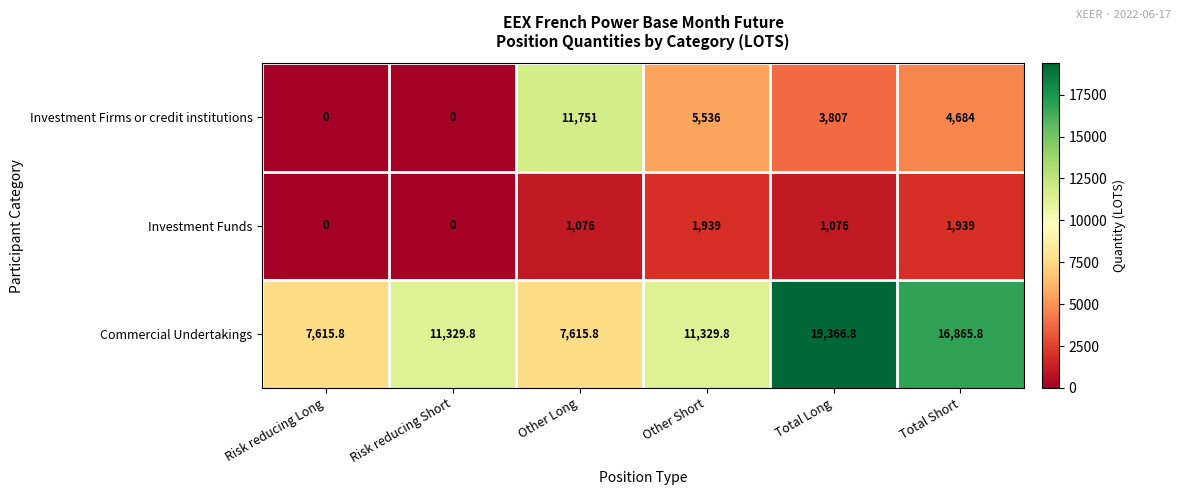

Where does the Commercial Undertakings series first go above 11329?

Risk reducing Short